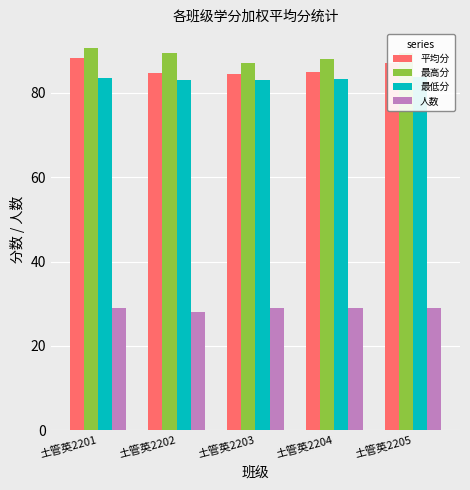

What is the value of the 平均分 bar at the 5th from the left?

87.0